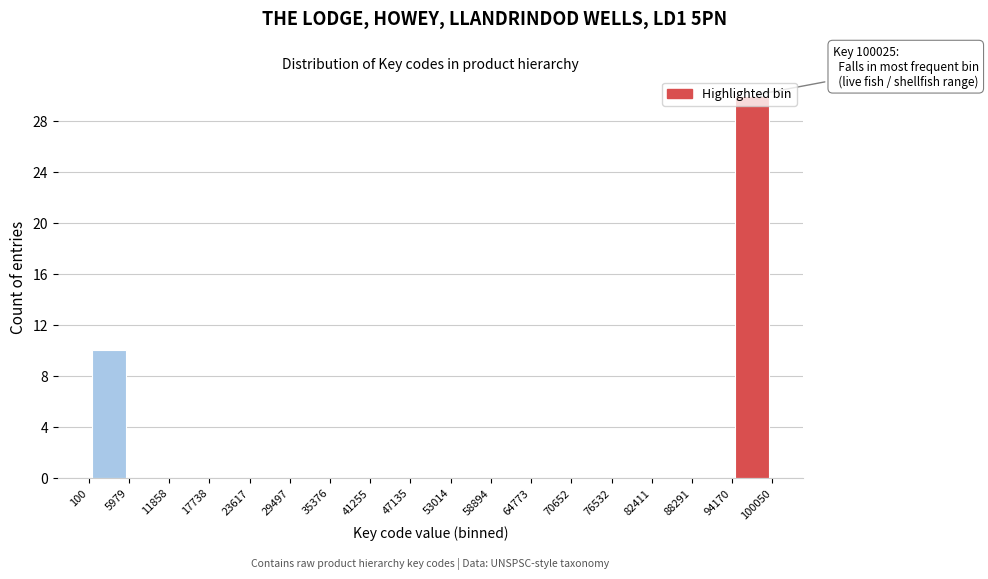

Which range on the x-axis has the tallest bar?

94170 to 100050